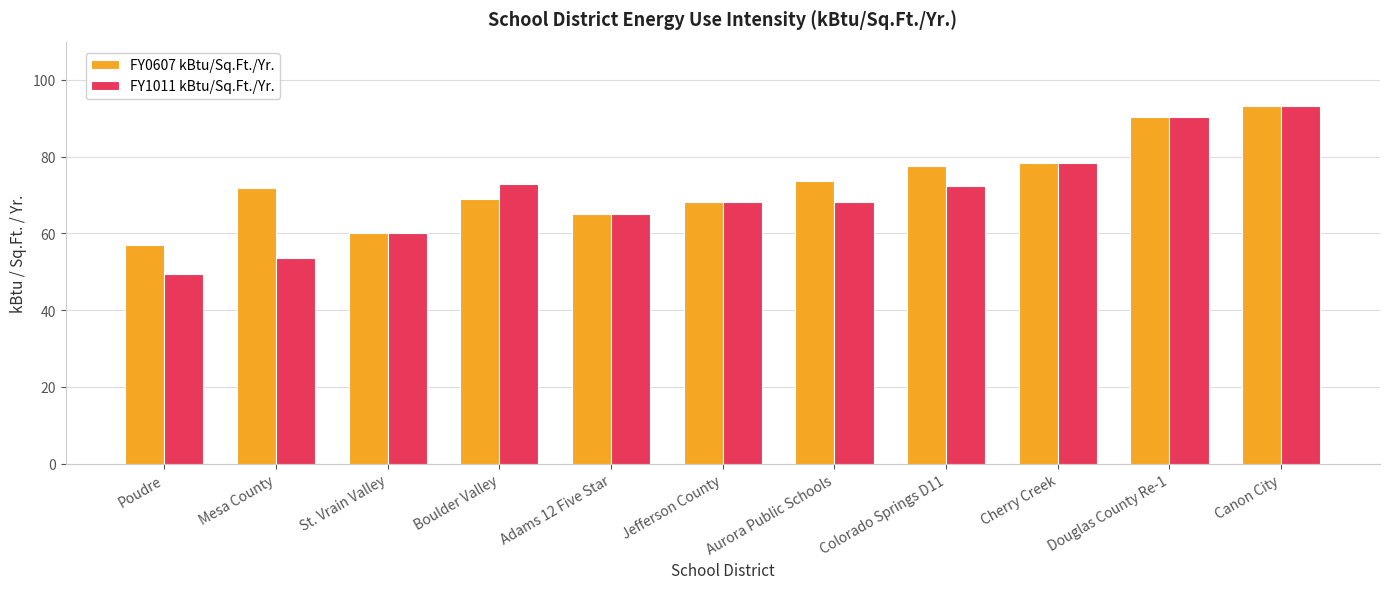

Which series has the widest spread of values?

FY1011 kBtu/Sq.Ft./Yr.